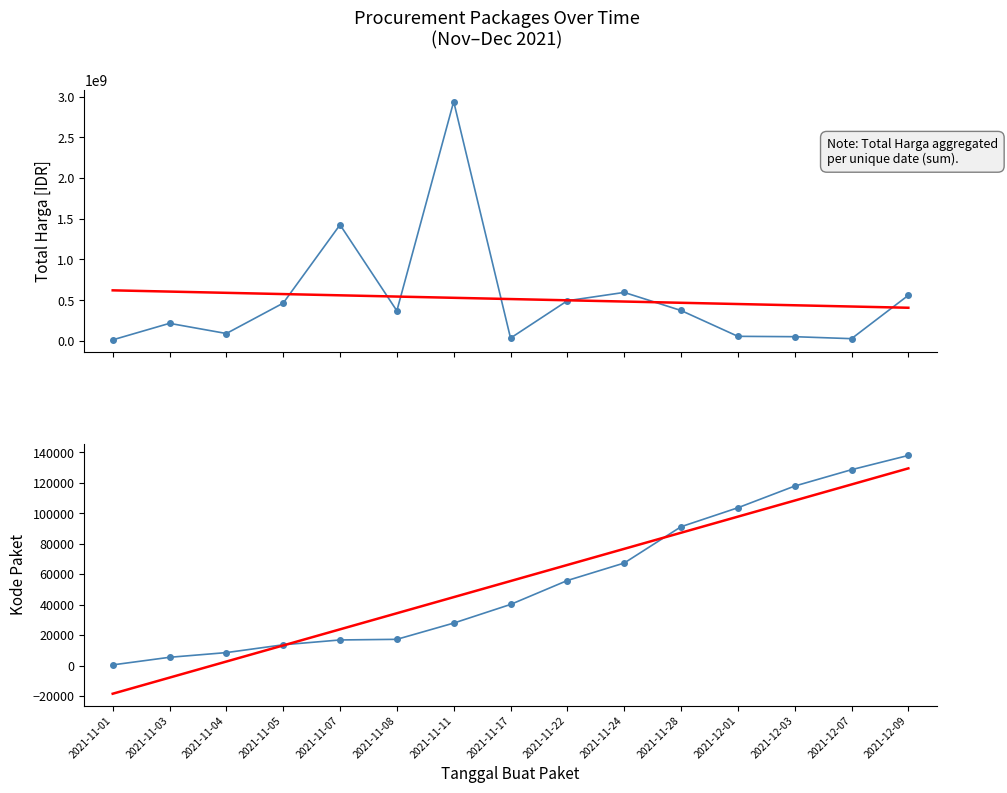

How many data points in Kode Paket are less than 40112?

7